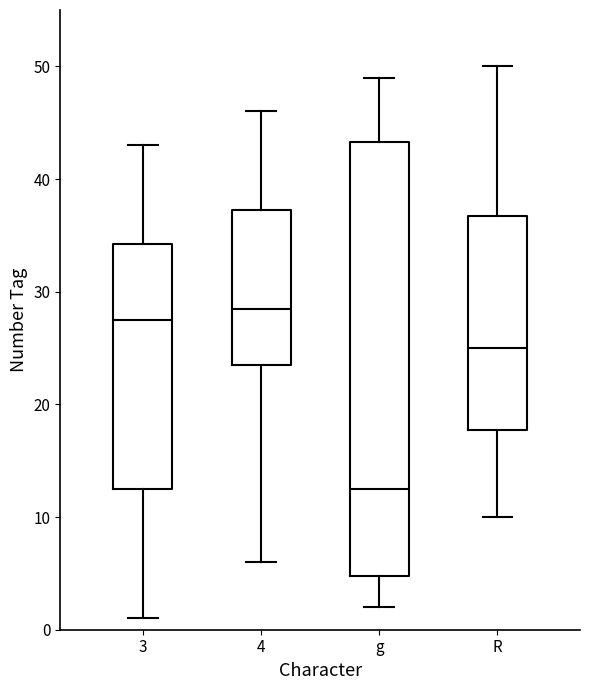

Which box's median line is the highest?

4